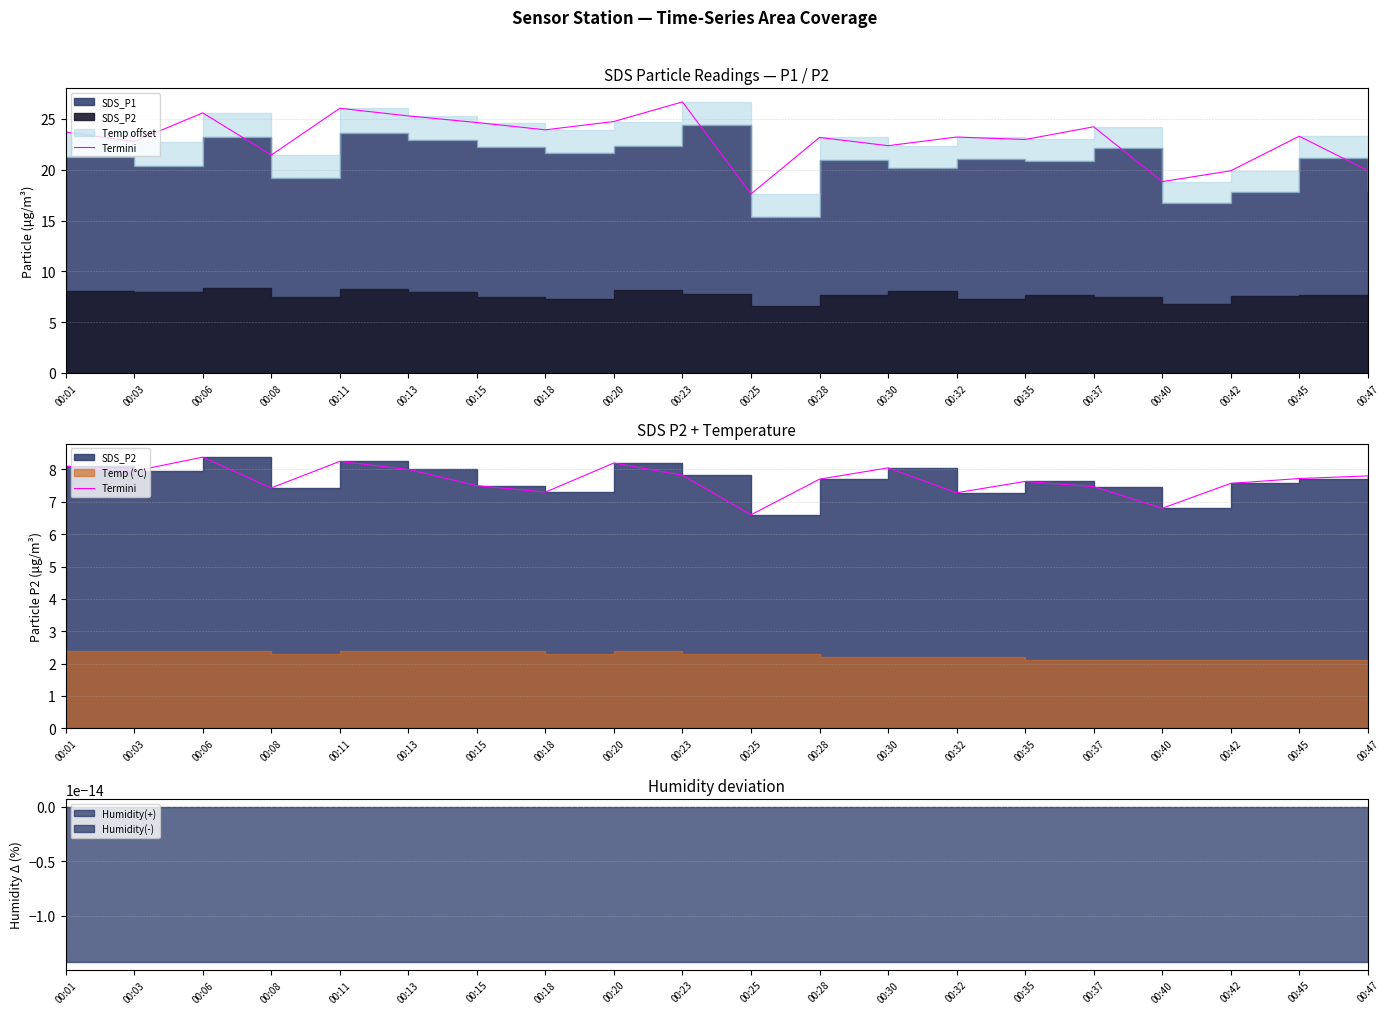

At which category does the data reach its first local peak?

00:06